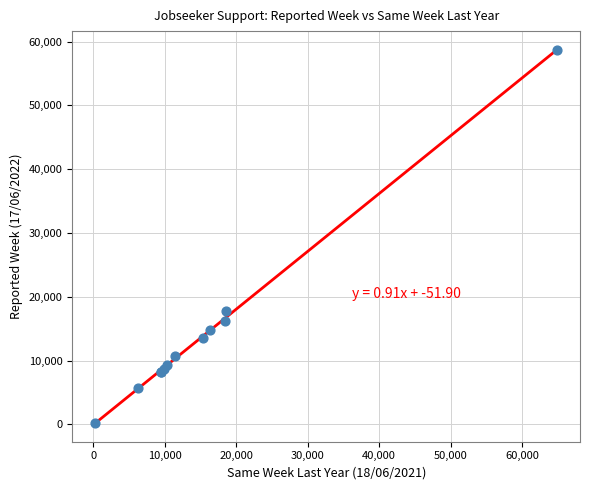

What Y value in the scatter plot is closest to 29427?

17823